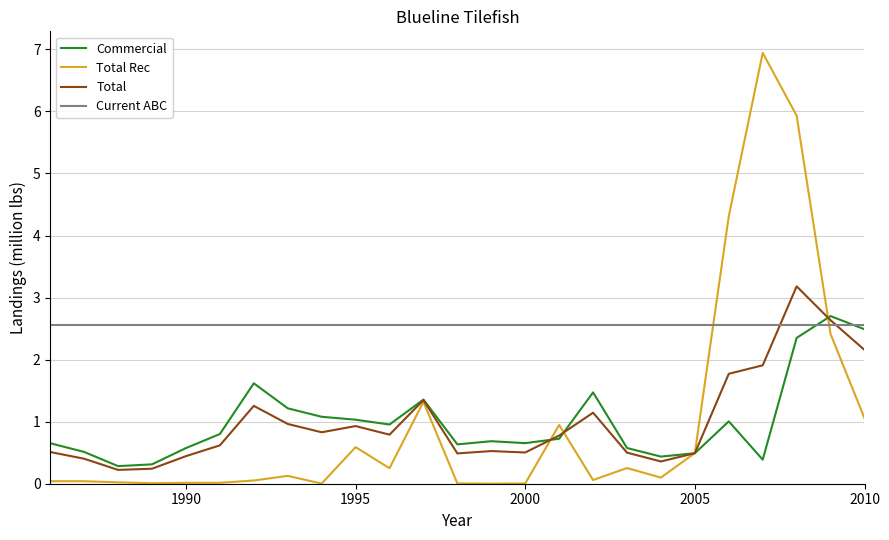

How many intersections are there between Total and Current ABC?

2